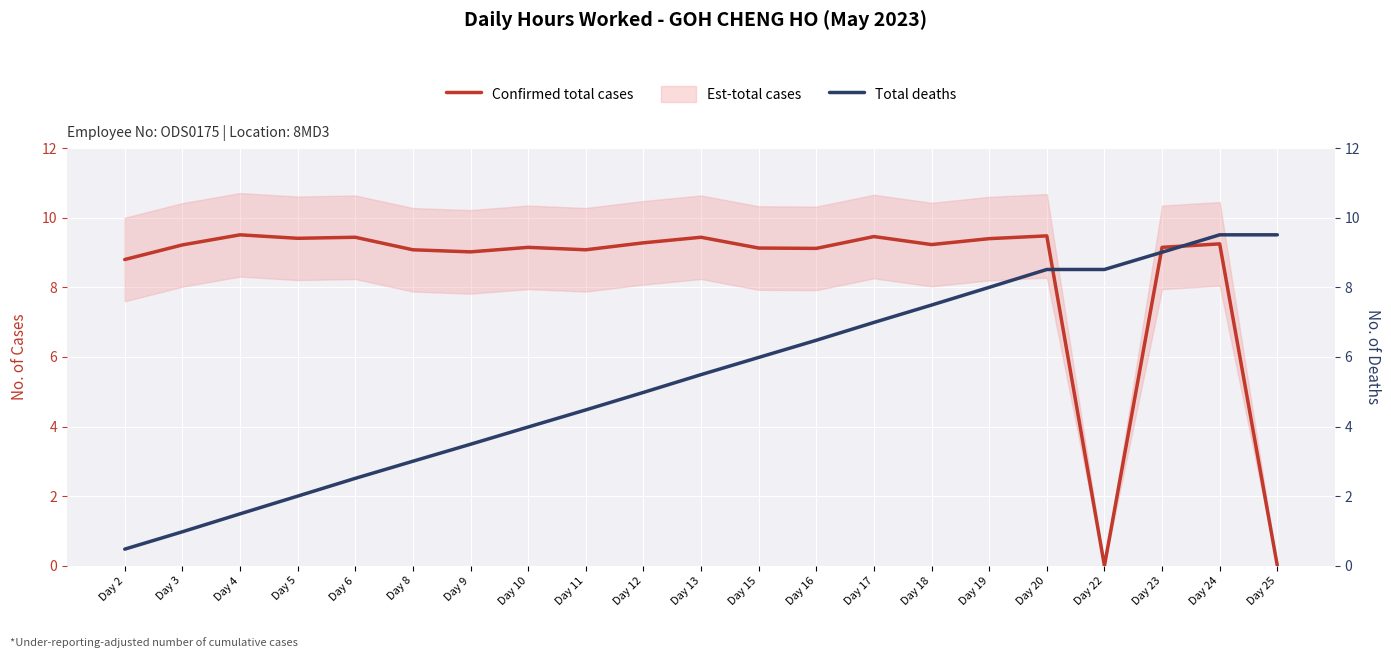

Reading right to left, what are all the values shown in this chart?

Confirmed total cases: Day 25=0.0	Day 24=9.2	Day 23=9.2	Day 22=0.0	Day 20=9.5	Day 19=9.4	Day 18=9.2	Day 17=9.5	Day 16=9.1	Day 15=9.1	Day 13=9.4	Day 12=9.3	Day 11=9.1	Day 10=9.2	Day 9=9.0	Day 8=9.1	Day 6=9.4	Day 5=9.4	Day 4=9.5	Day 3=9.2	Day 2=8.8
Total deaths: Day 25=9.5	Day 24=9.5	Day 23=9.0	Day 22=8.5	Day 20=8.5	Day 19=8.0	Day 18=7.5	Day 17=7.0	Day 16=6.5	Day 15=6.0	Day 13=5.5	Day 12=5.0	Day 11=4.5	Day 10=4.0	Day 9=3.5	Day 8=3.0	Day 6=2.5	Day 5=2.0	Day 4=1.5	Day 3=1.0	Day 2=0.5